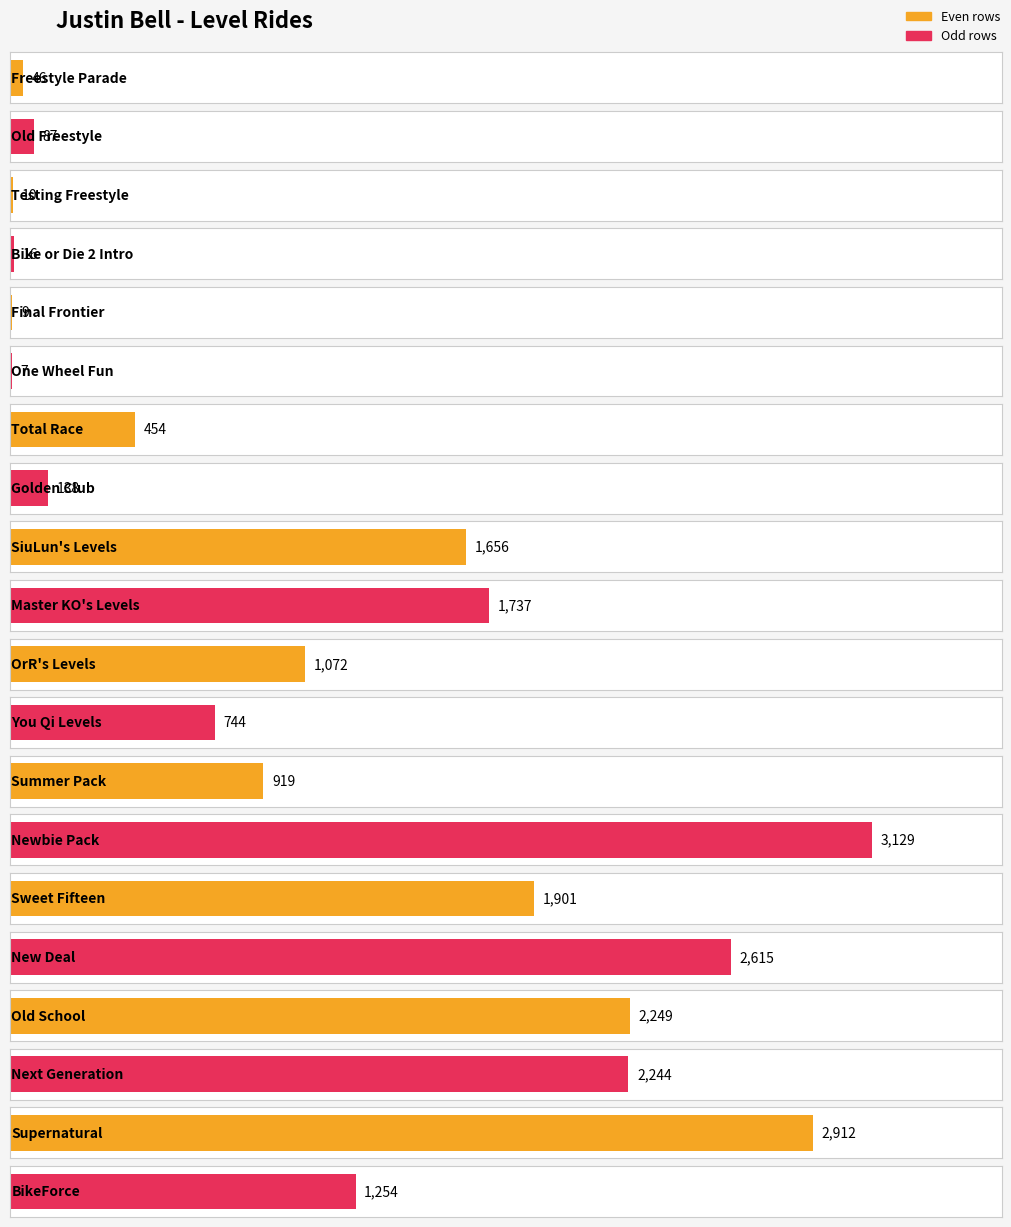

What is the value of the 8th bar from the left?

138